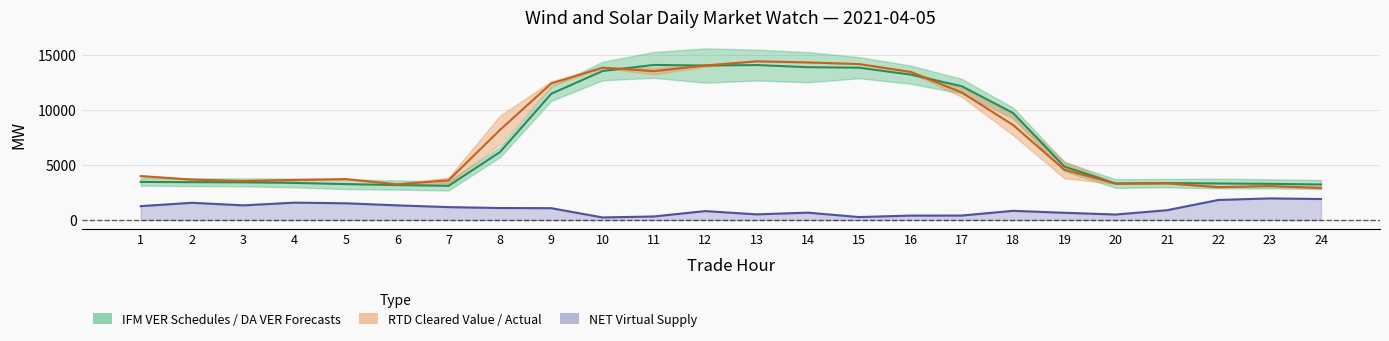

At which label does RTD–Actual Midline first exceed 4571?

8